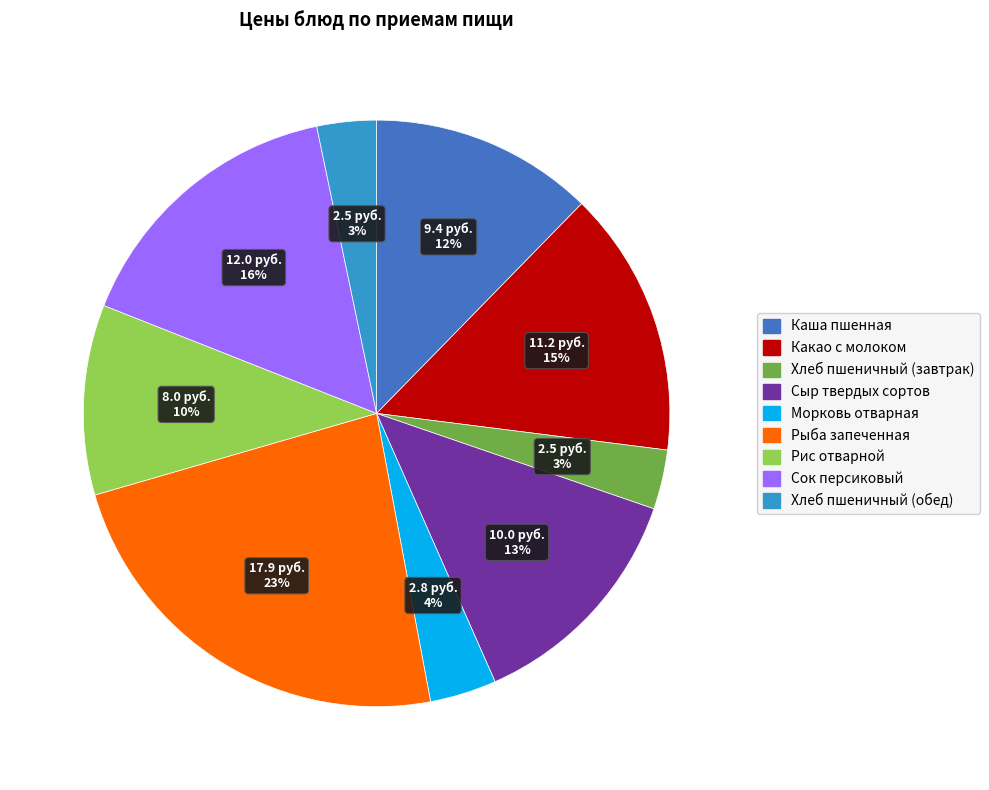

What is the ratio of the value at Хлеб пшеничный (завтрак) to the value at Рис отварной?

0.3